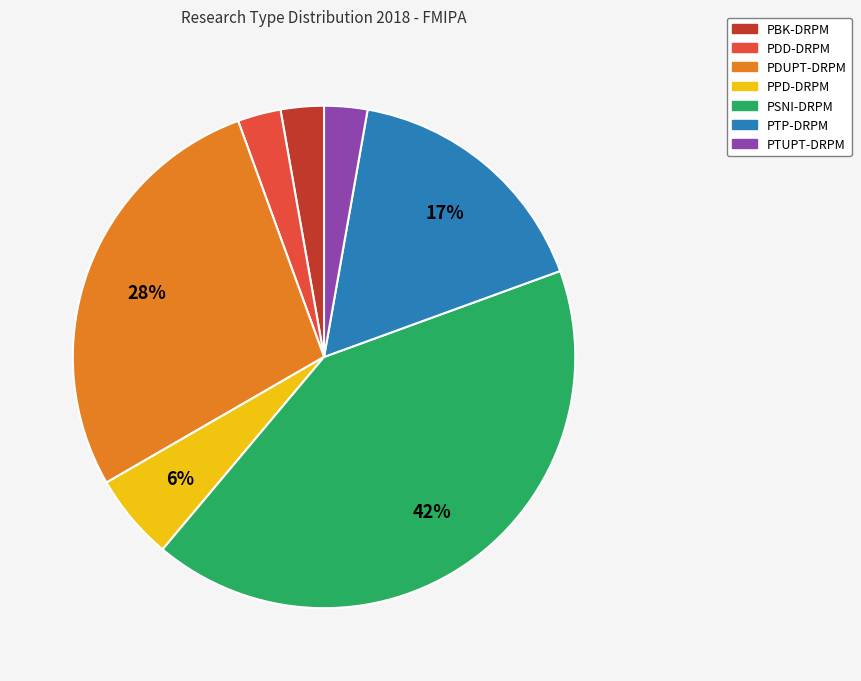

To the nearest percent, what is the average slice percentage?

14%